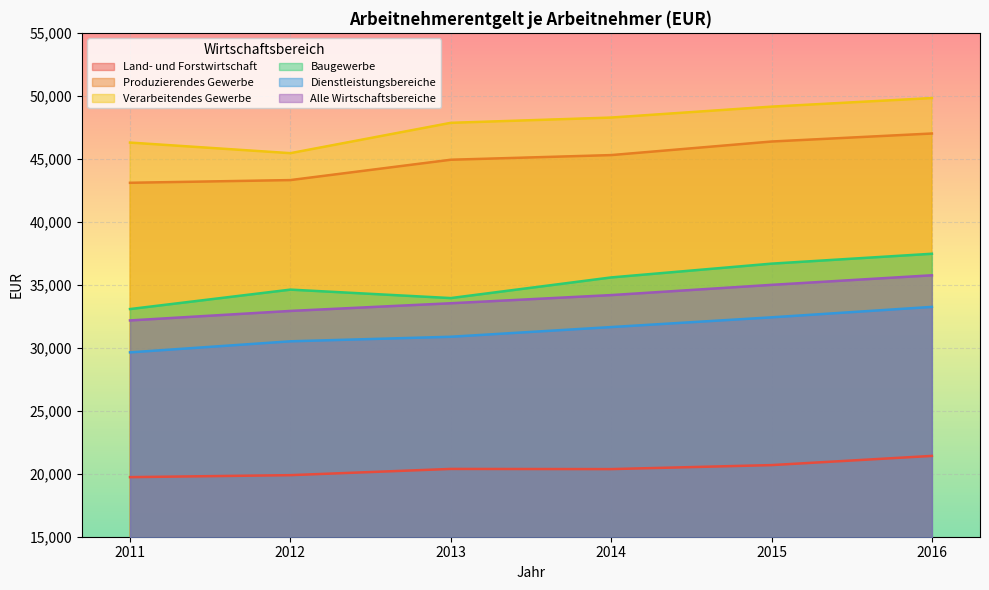

Between 2011 and 2016, which series saw the biggest shift?

Baugewerbe